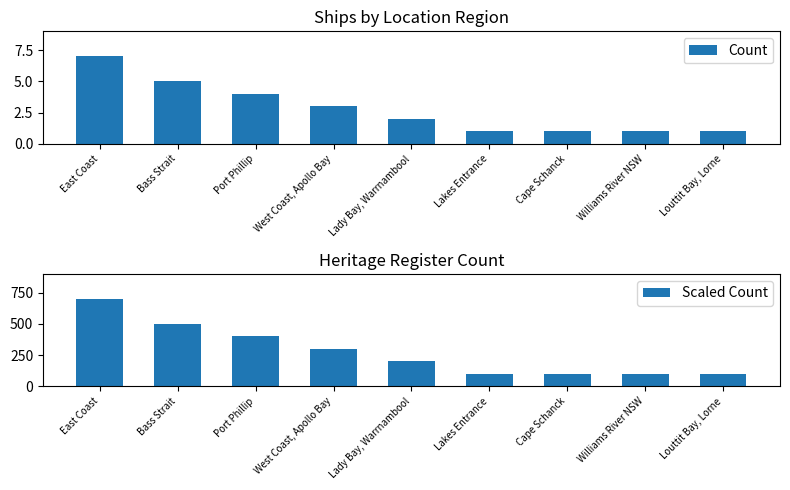

What is the sum of the Count values at Bass Strait and Cape Schanck?

6